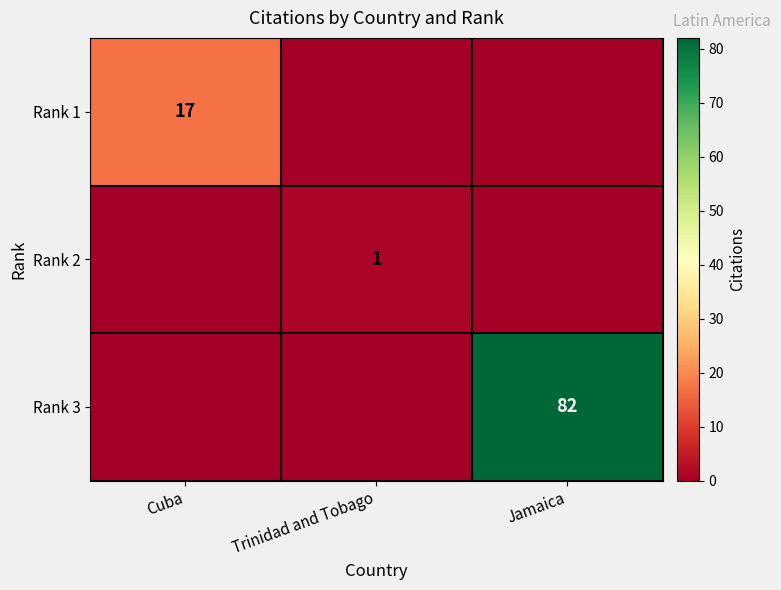

True or false: Rank 1 has a value of 23 at Cuba.

False